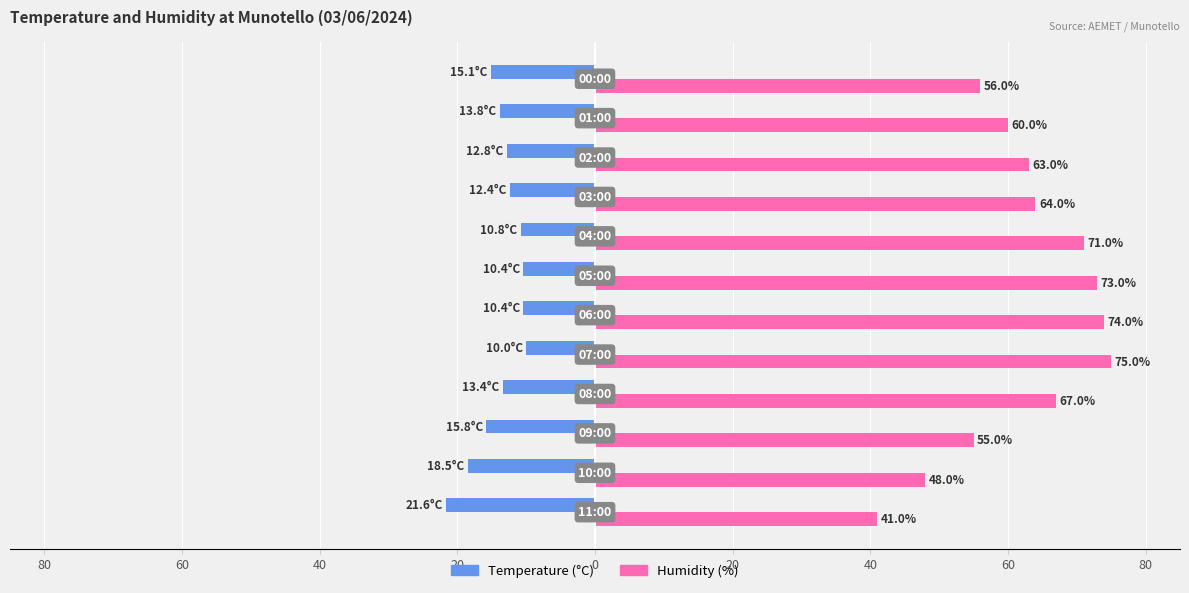

How many values in the Humidity (%) series exceed 64?

5